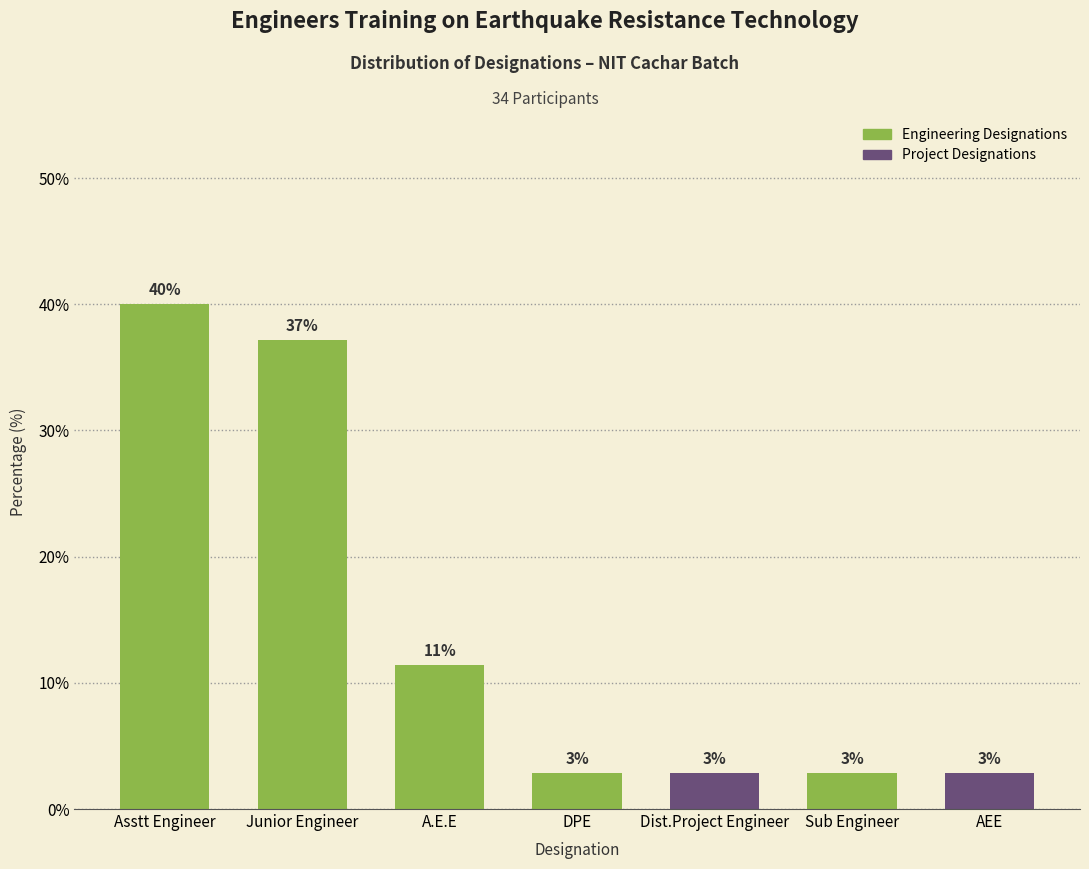

Does the chart contain any negative values?

No